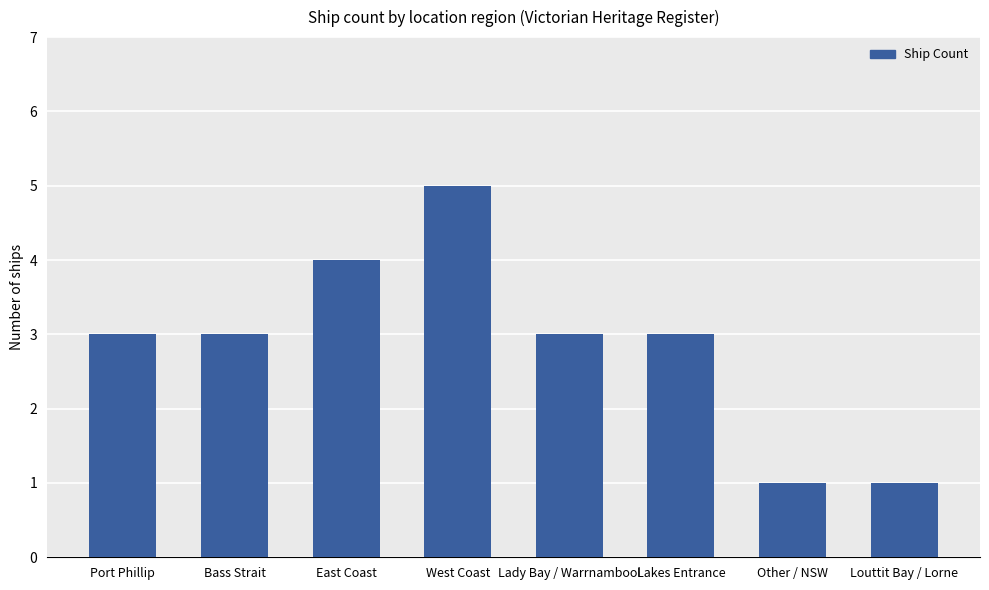

The chart shows a value of 3 at Port Phillip. True or false?

True